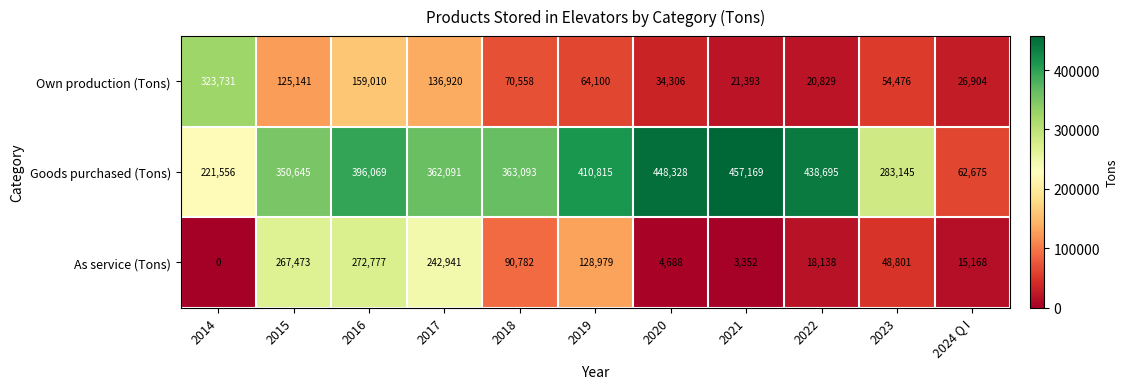

Count the number of categories in the chart.

11